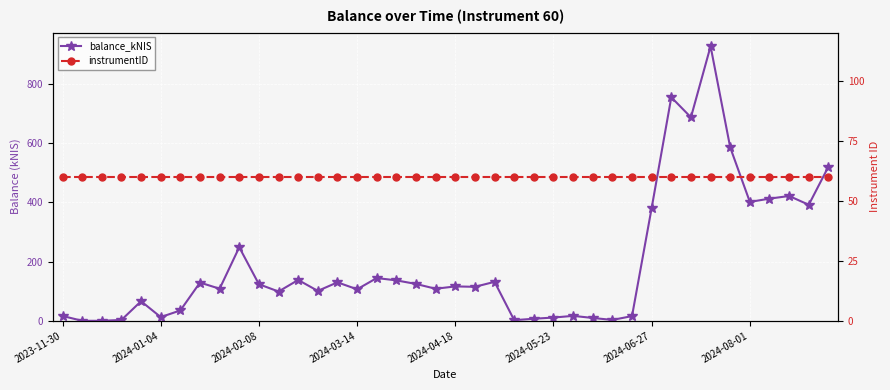

Which series has the largest total across all categories?

balance_kNIS